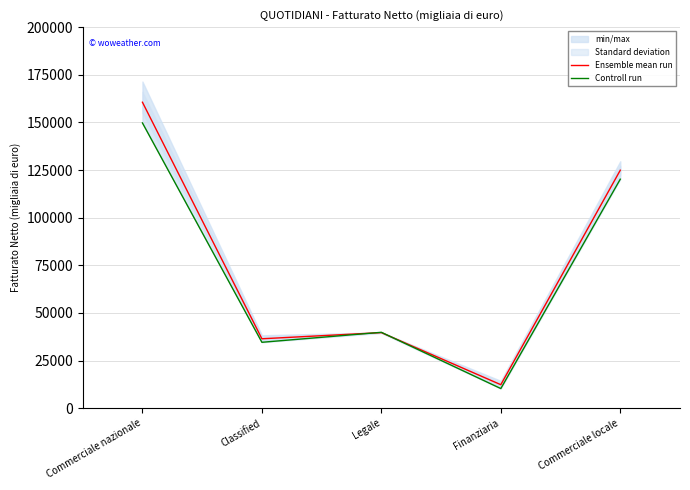

What is the average value of the Controll run series?

70923.0